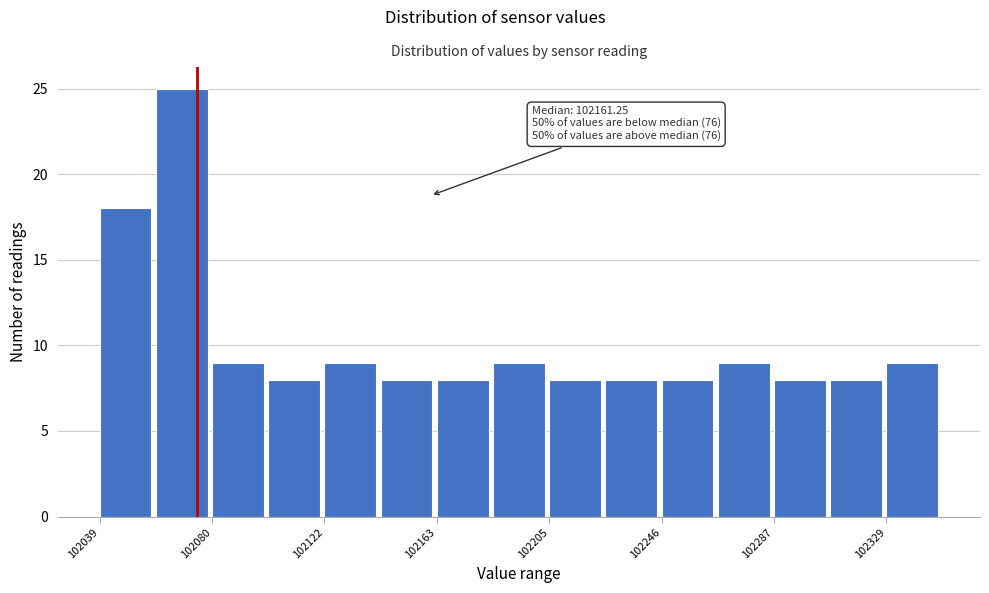

Which range on the x-axis has the tallest bar?

102060 to 102080